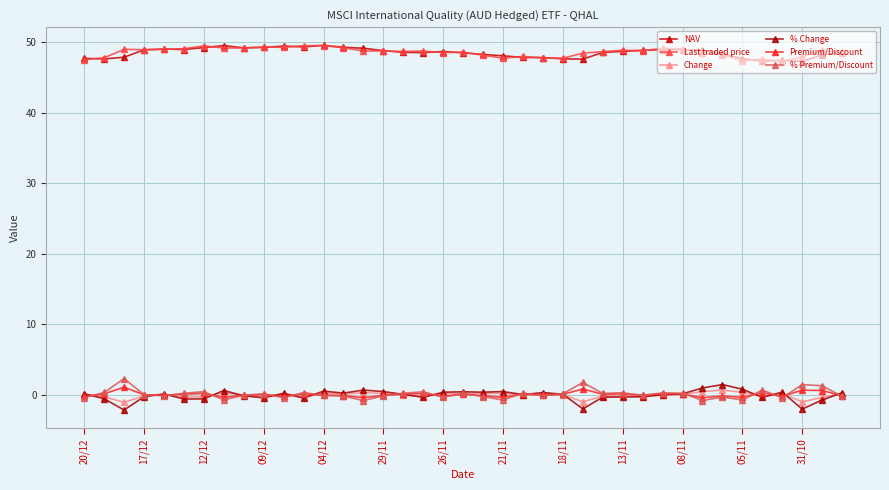

In % Change, how many points are lower than both neighbors (excluding endpoints)?

11